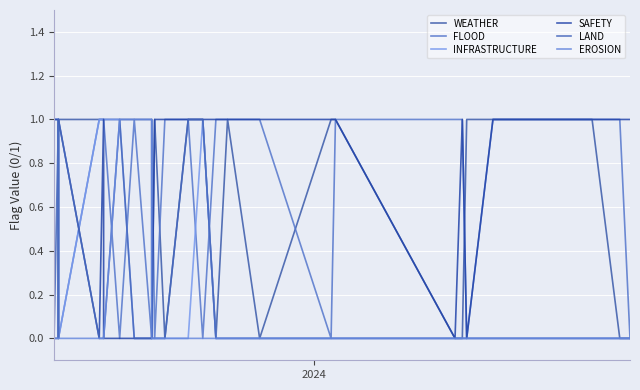

How many interior local peaks does the LAND series have?

3